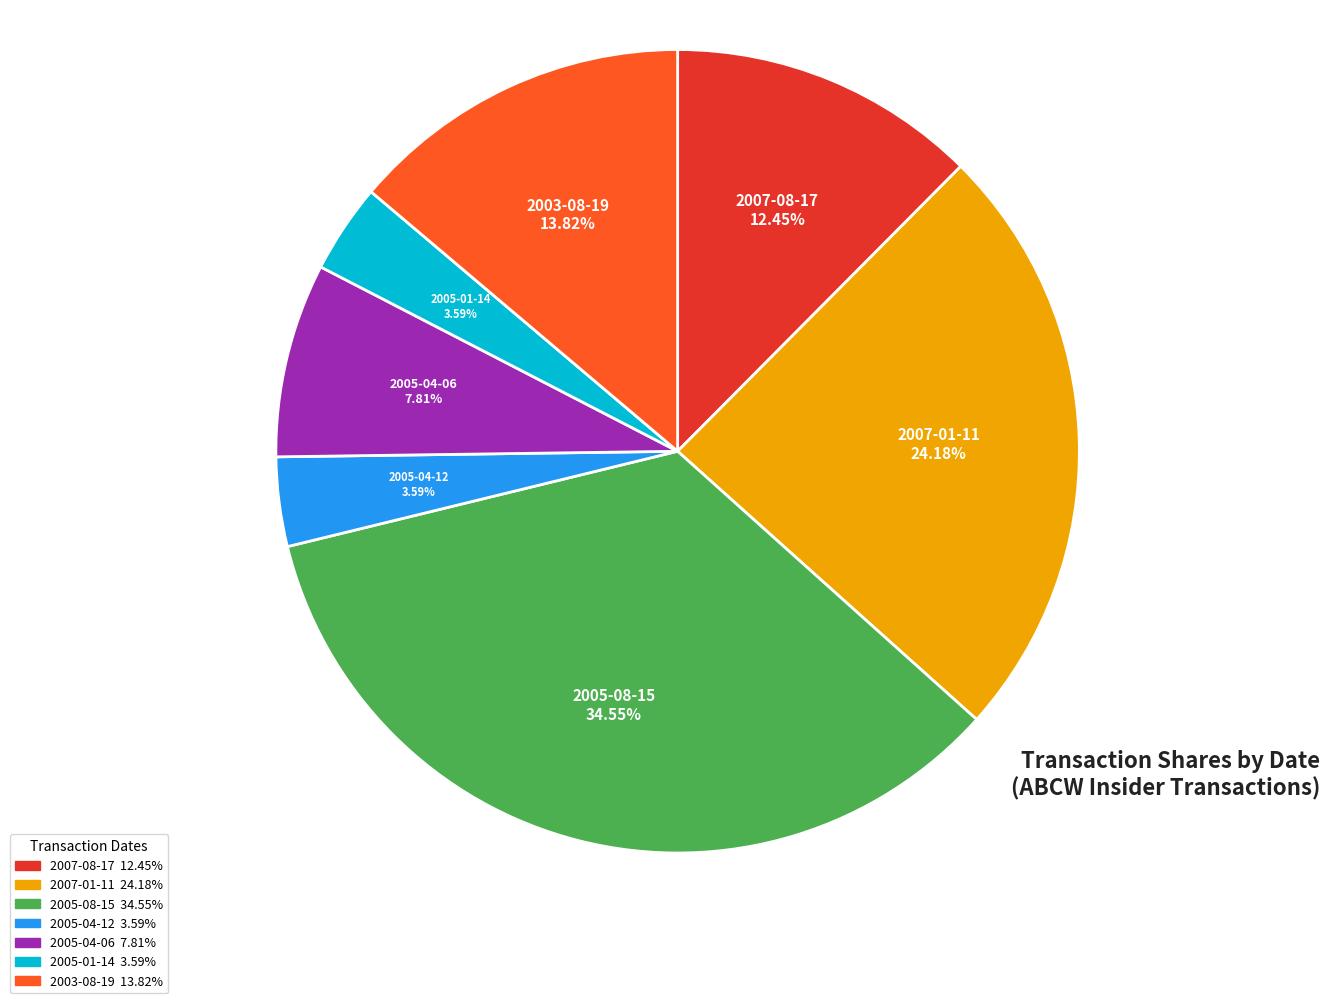

What percentage is the 2007-01-11 slice, to the nearest percent?

24%